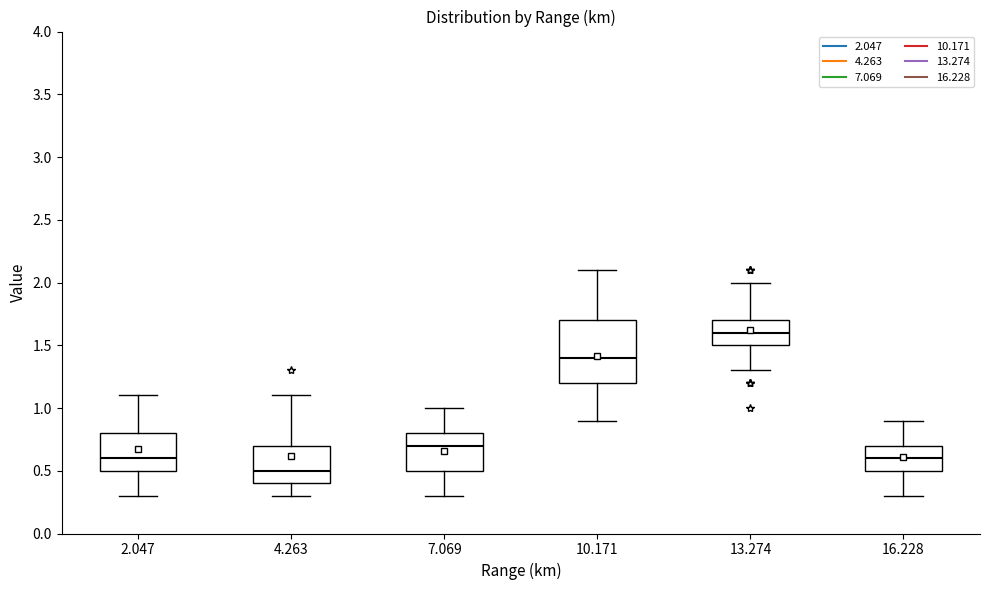

Which box is the tallest, from its lower edge to its upper edge?

10.171